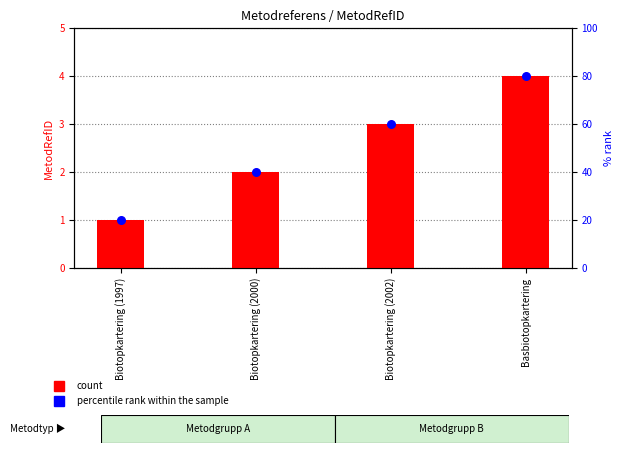

What is the total value across all series at Biotopkartering (2000)?

4